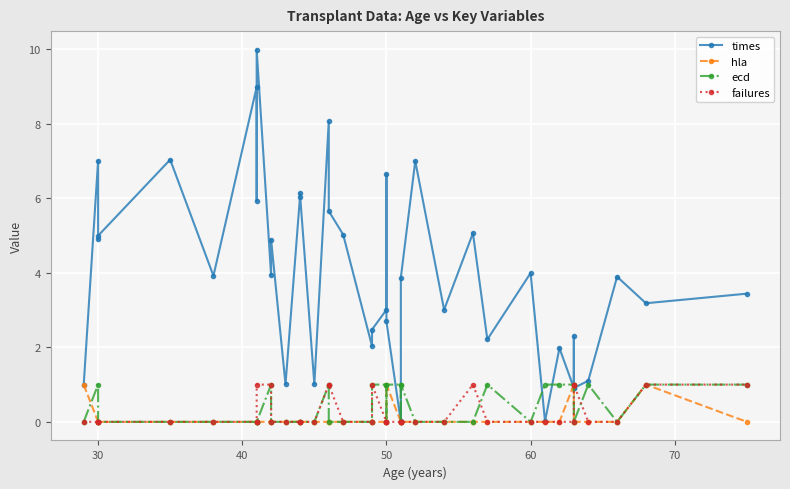

Is it true that failures equals 0.5 at 14?

False